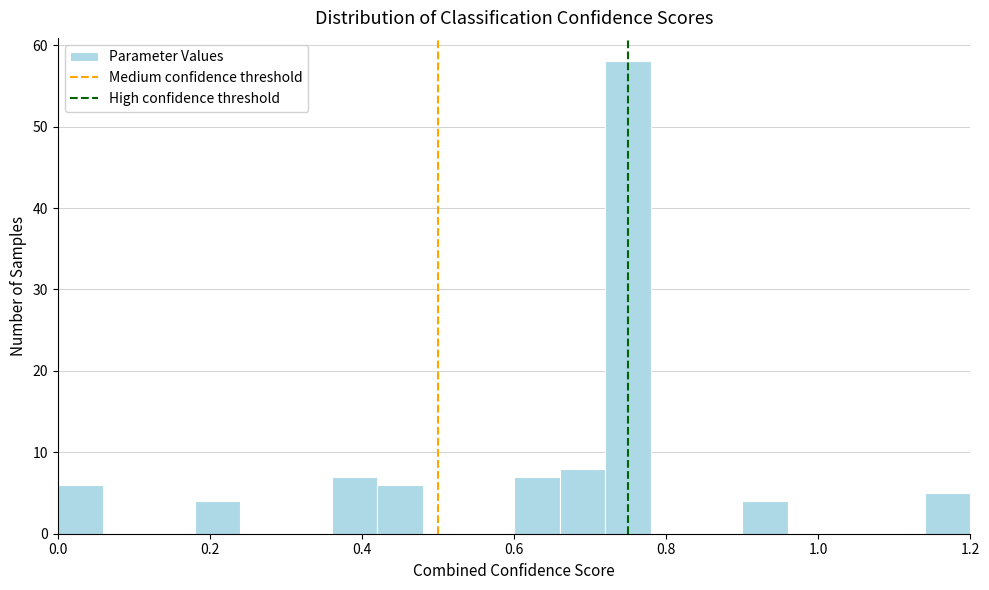

Around what value on the x-axis is the tallest bar? Give the approximate position of its centre, as read against the axis.

0.76